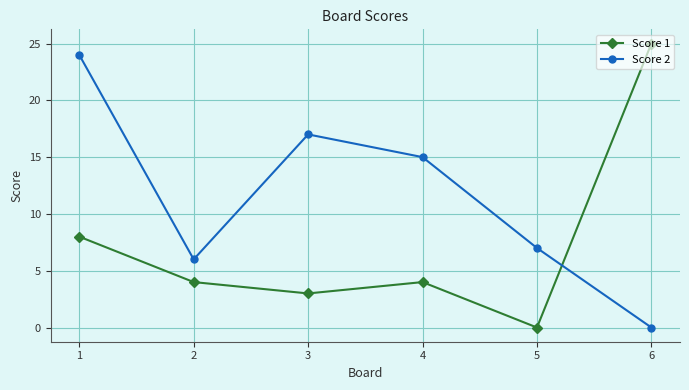

What is the value of the Score 2 point at the 3rd from the left?

17